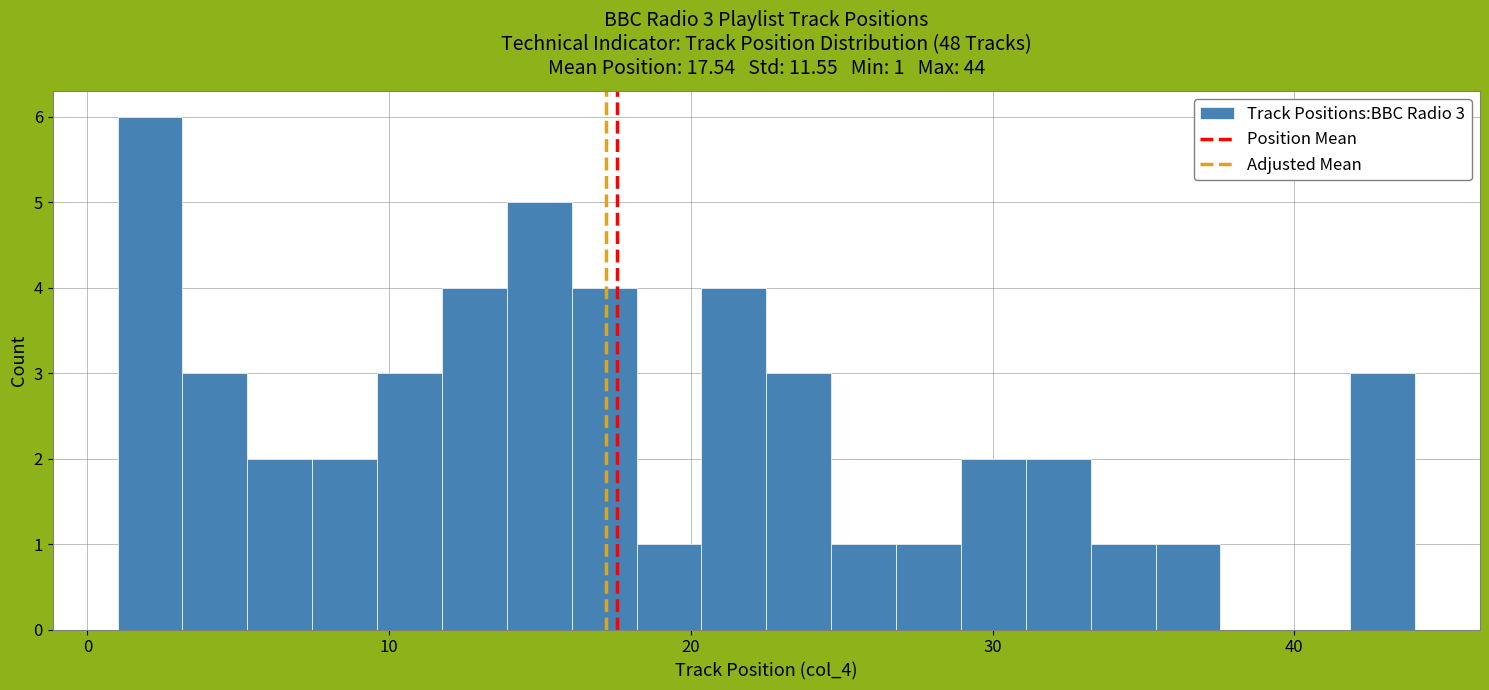

Around what value on the x-axis is the tallest bar? Give the approximate position of its centre, as read against the axis.

2